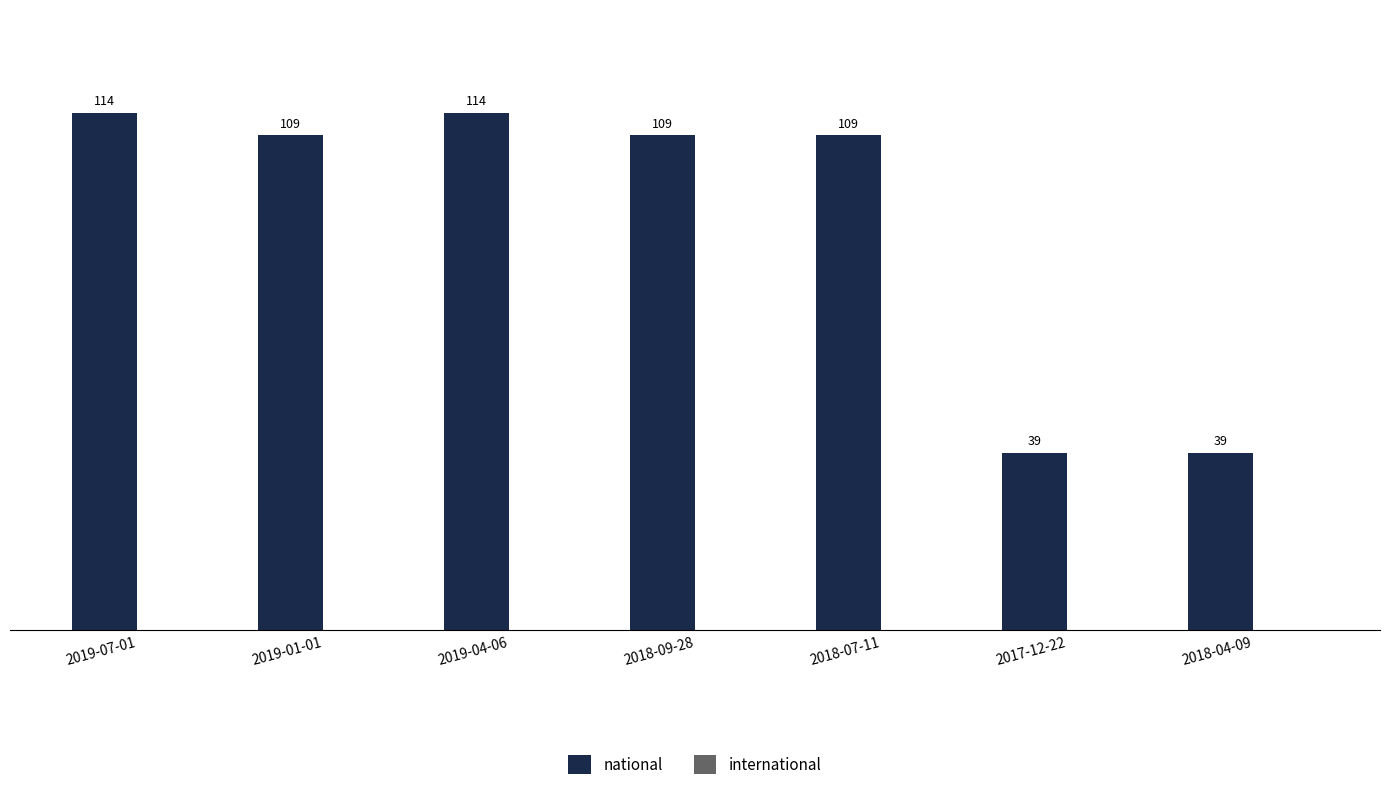

Where does the data first go above 109?

2019-07-01